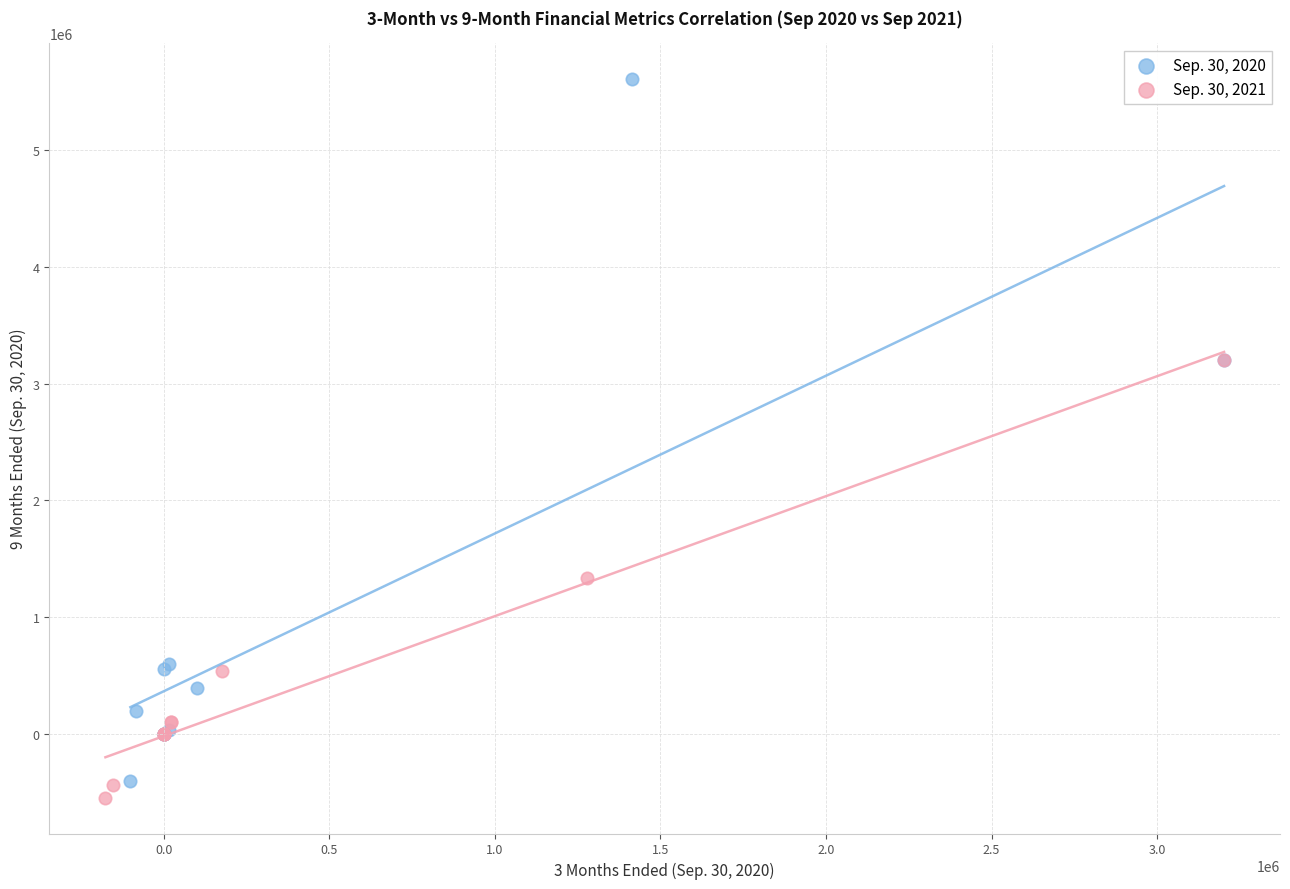

Which series reaches the maximum Y coordinate?

Sep. 30, 2020